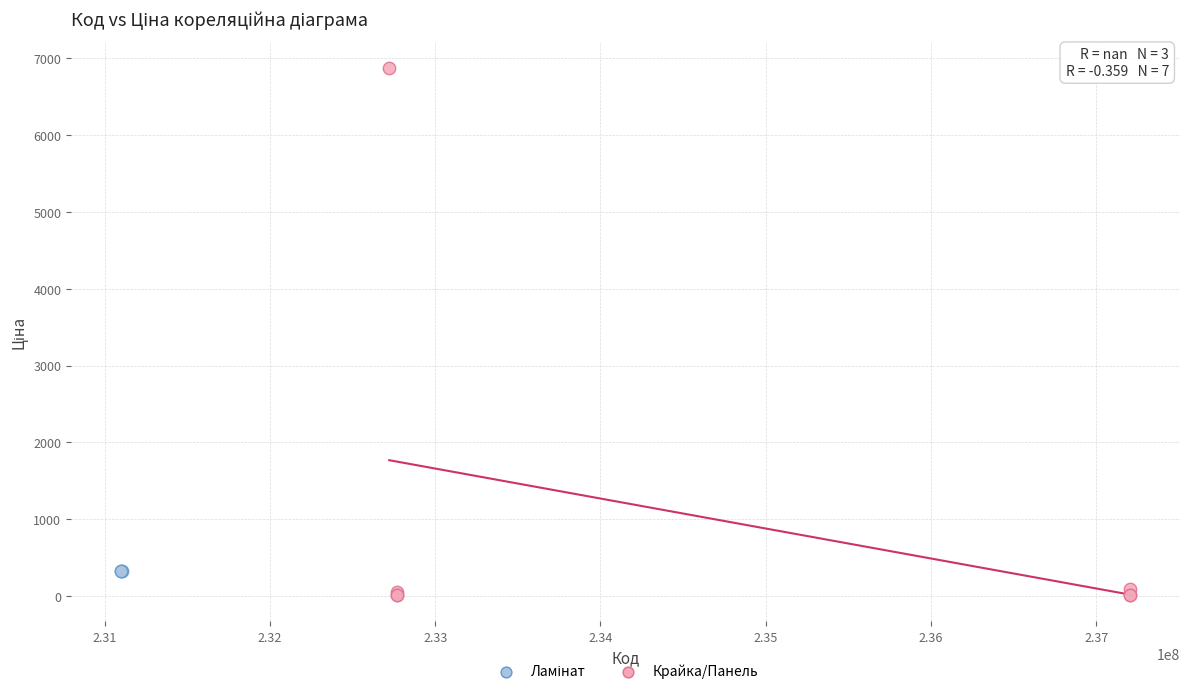

Which series reaches the maximum Y coordinate?

Крайка/Панель